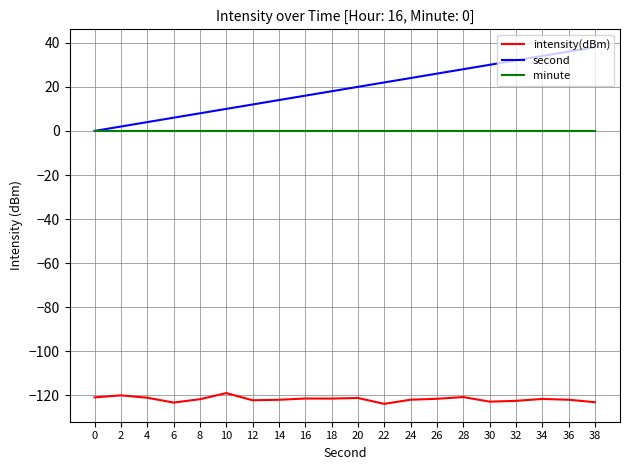

How many categories are shown in the chart?

20